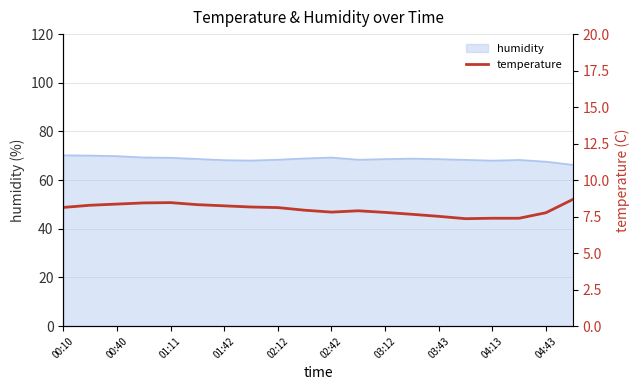

How many points are lower than both their immediate neighbors (excluding endpoints)?

2